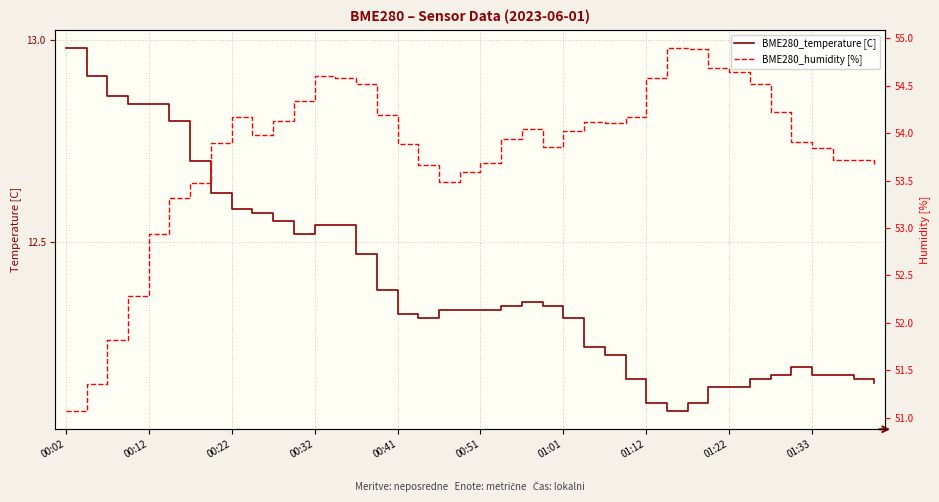

Between 13 and 11, which is larger?

13